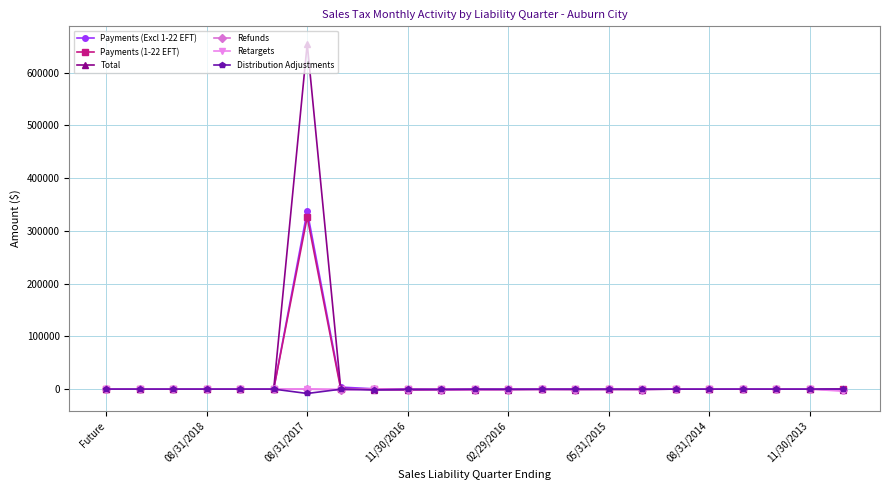

What are all the series names shown in the legend?

Payments (Excl 1-22 EFT), Payments (1-22 EFT), Total, Refunds, Retargets, Distribution Adjustments